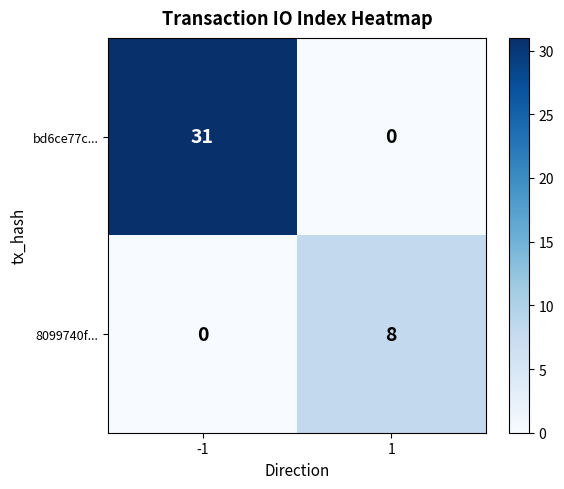

Count the number of data series in this chart.

2